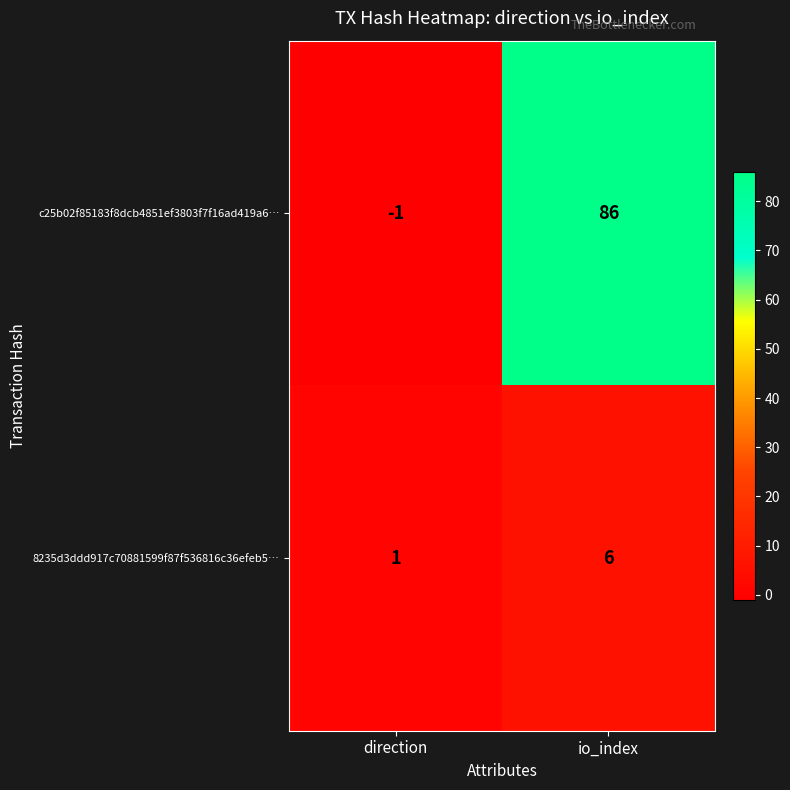

Which series has the widest spread of values?

c25b02f85183f8dcb4851ef3803f7f16ad419a6…